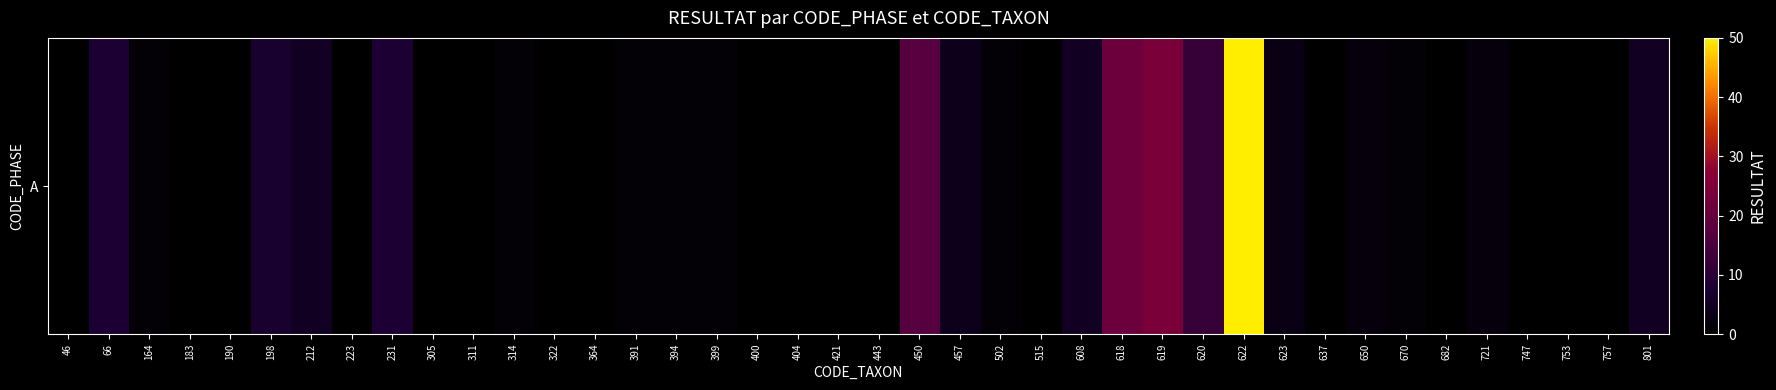

What is the maximum value shown in the chart?

50